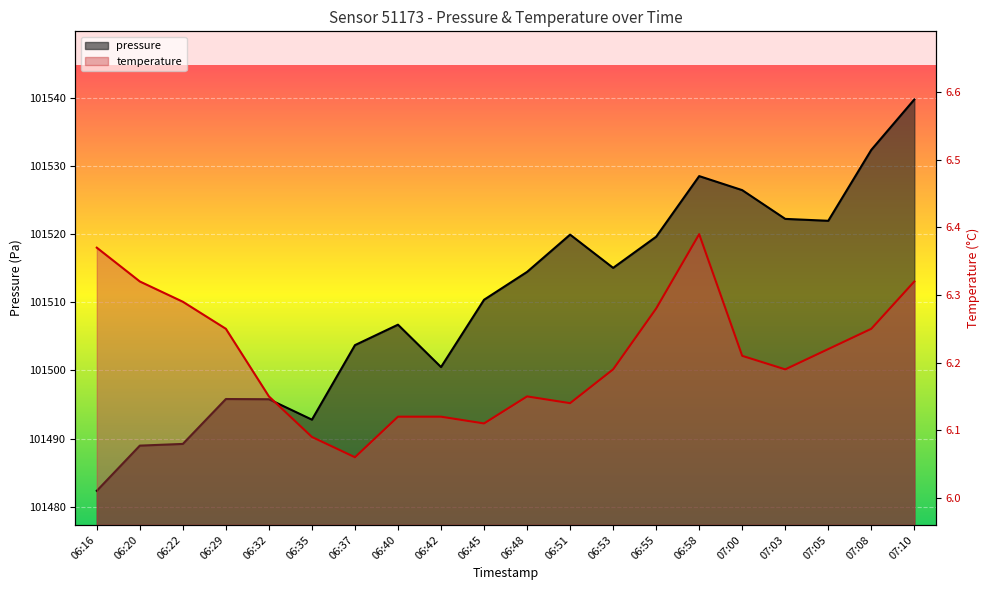

List the labels in order of temperature value, smallest first.

06:37, 06:35, 06:45, 06:40, 06:42, 06:51, 06:32, 06:48, 06:53, 07:03, 07:00, 07:05, 06:29, 07:08, 06:55, 06:22, 06:20, 07:10, 06:16, 06:58